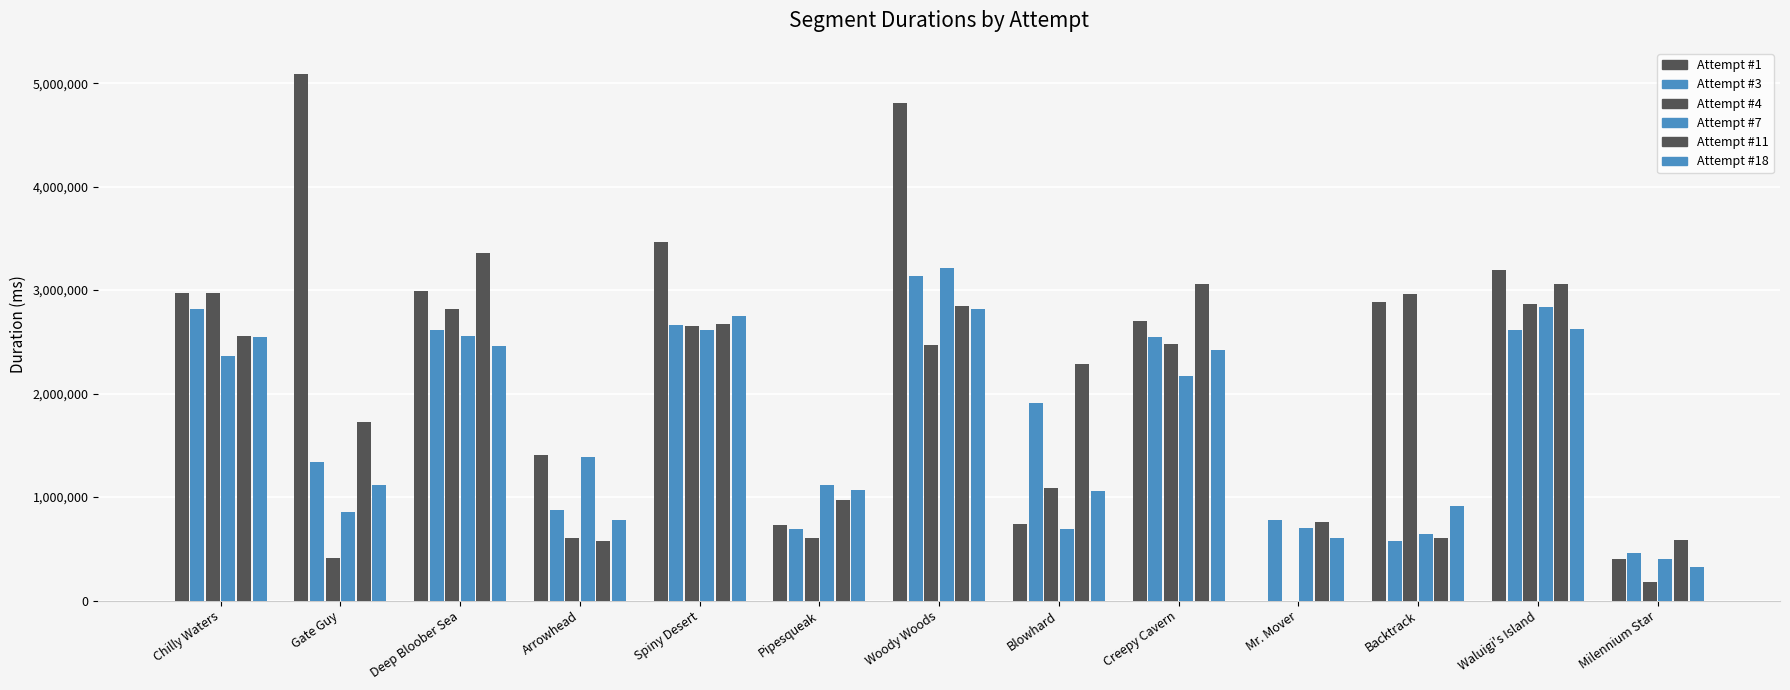

Are the bars horizontal?

No